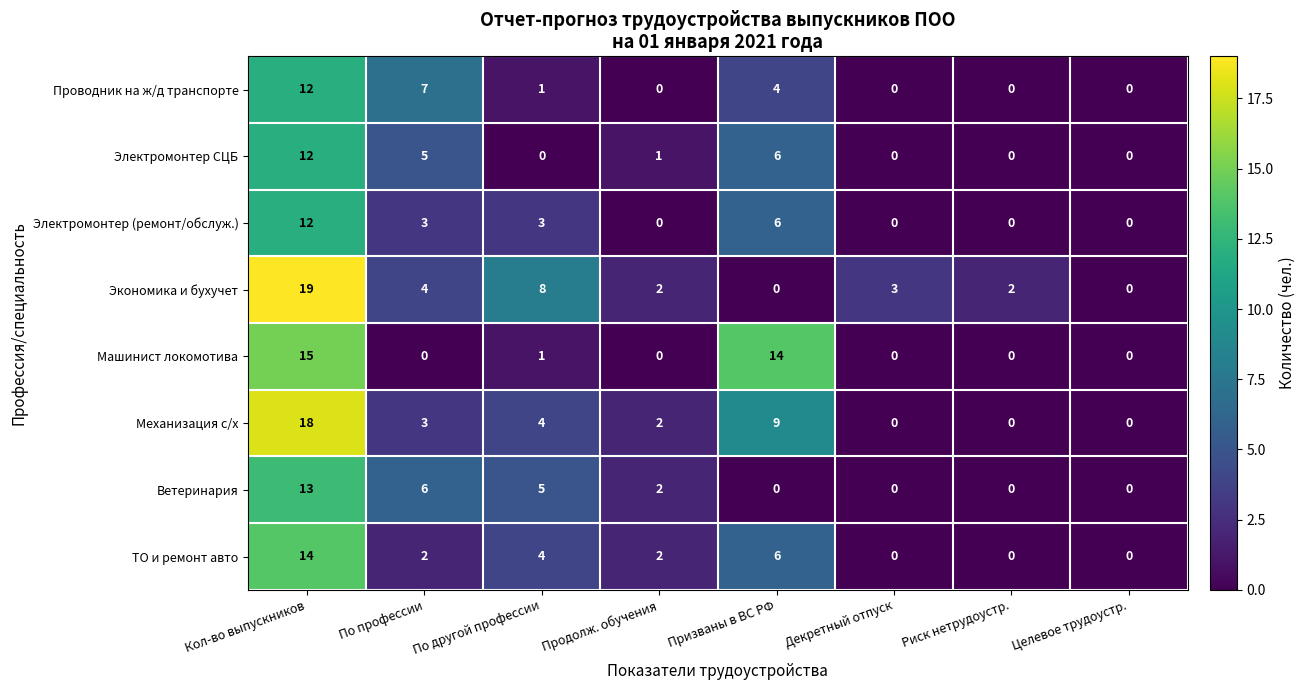

True or false: Машинист локомотива has a value of 0 at Продолж. обучения.

True